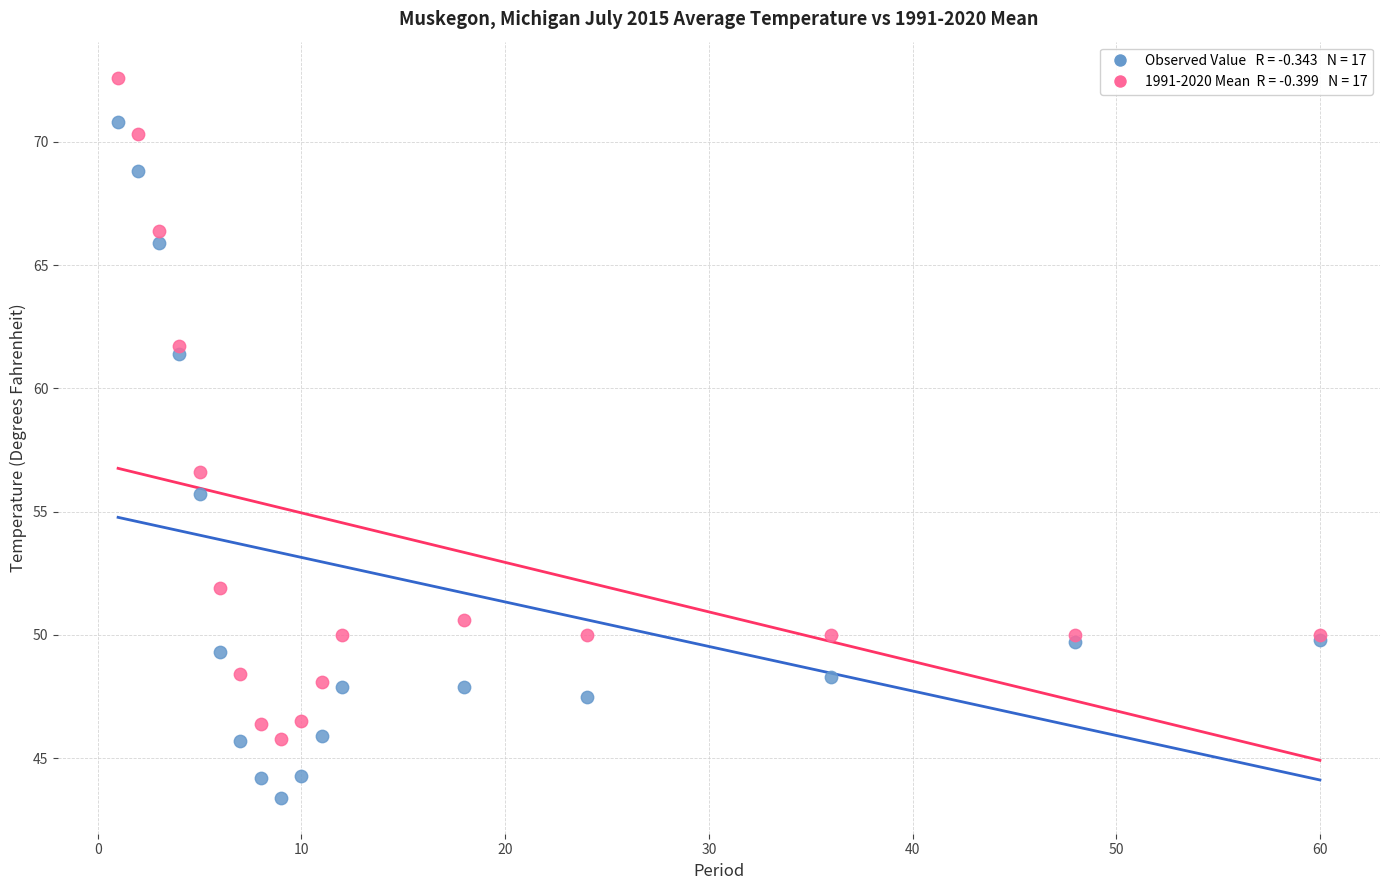

Across all series, what Y value is closest to 58?

56.6